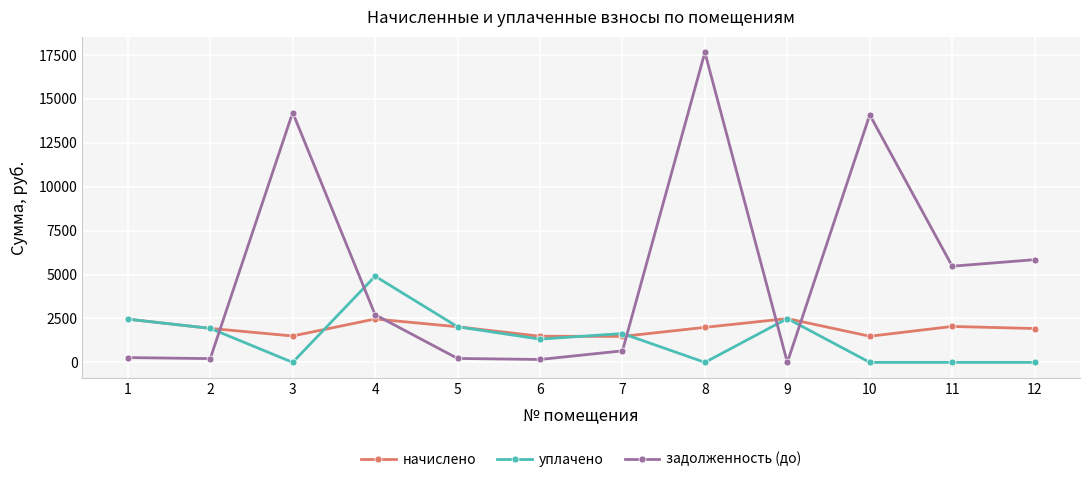

How many series are shown in this chart?

3